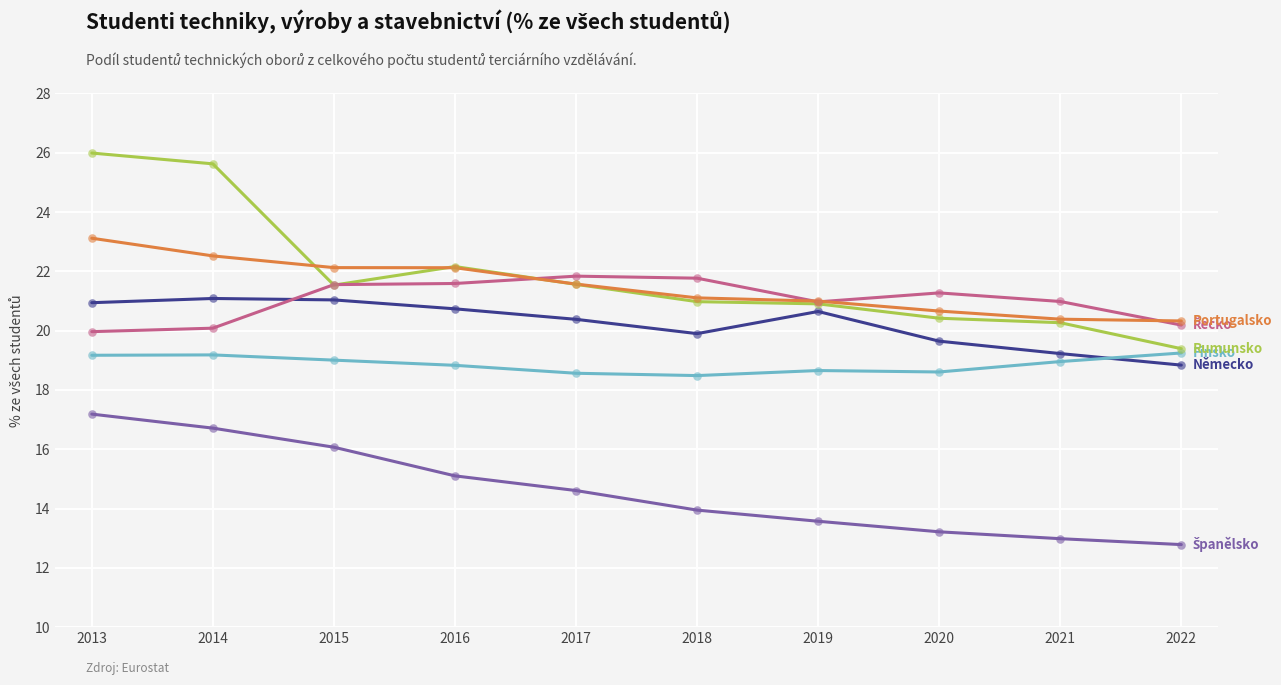

What is the difference between the highest and lowest values at 2013?

8.8